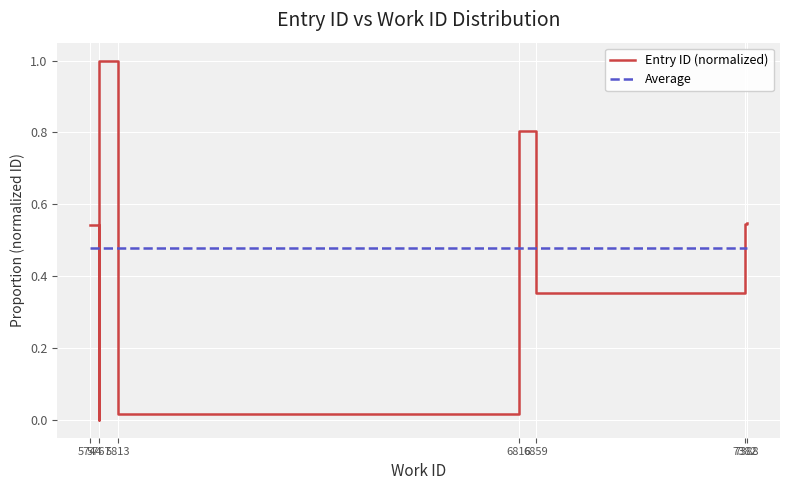

True or false: Average has a value of 0.5 at 5744.

True